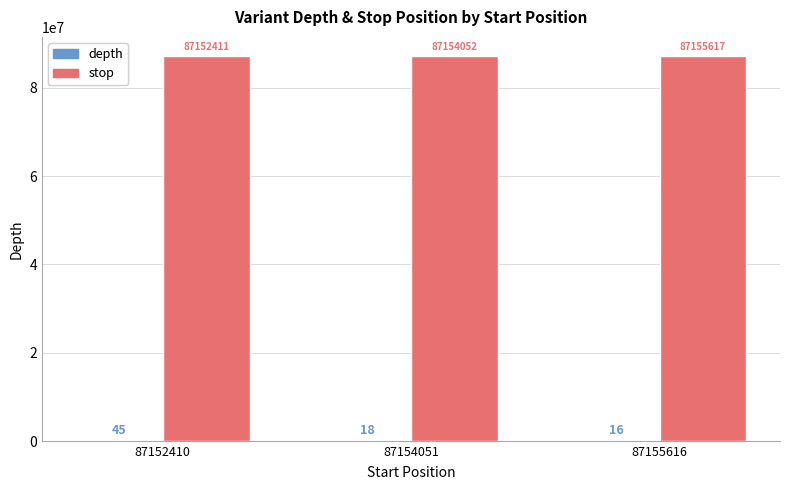

Where is stop nearest to the value 87154014?

87154051